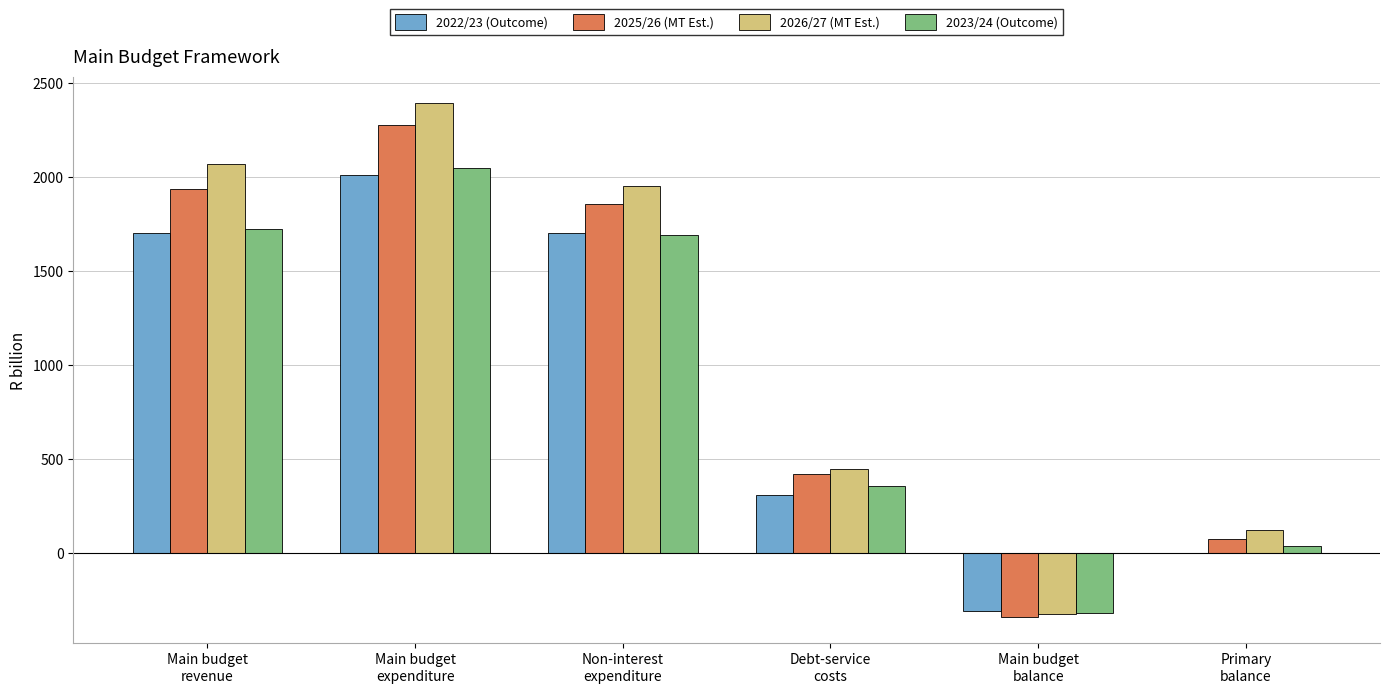

The value of 2022/23 (Outcome) at Main budget
revenue is 1699.2. True or false?

True